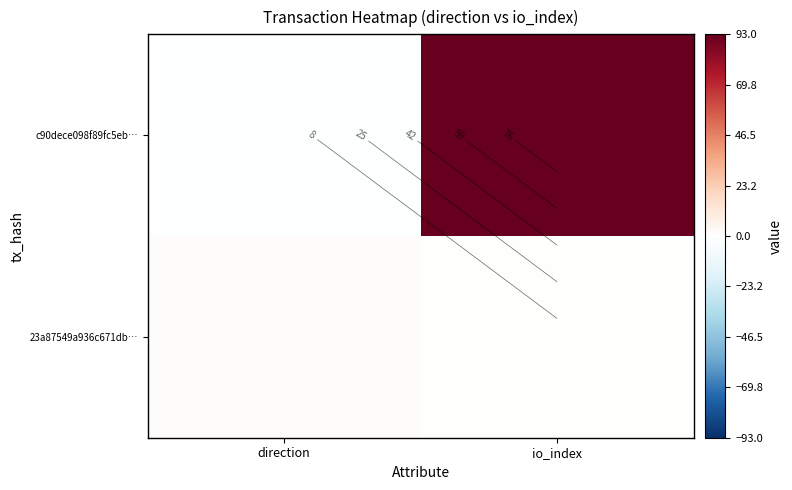

Which has a higher value, direction or io_index?

io_index